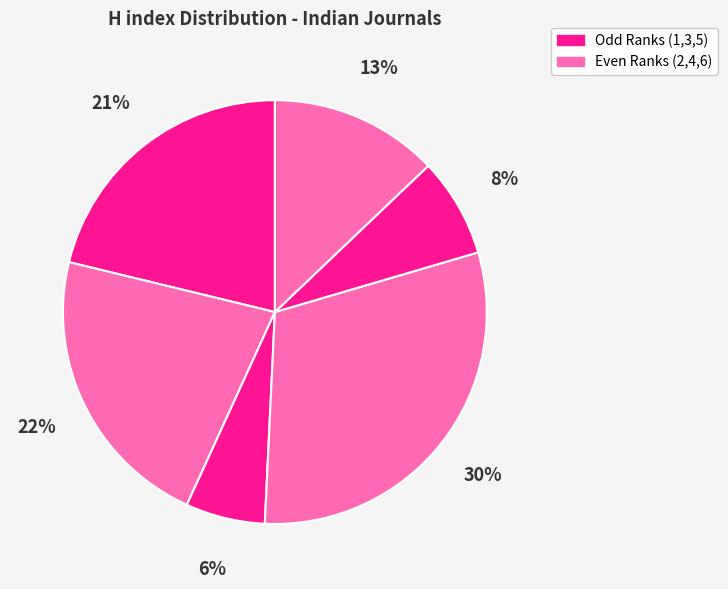

Count the number of slices in the pie.

6